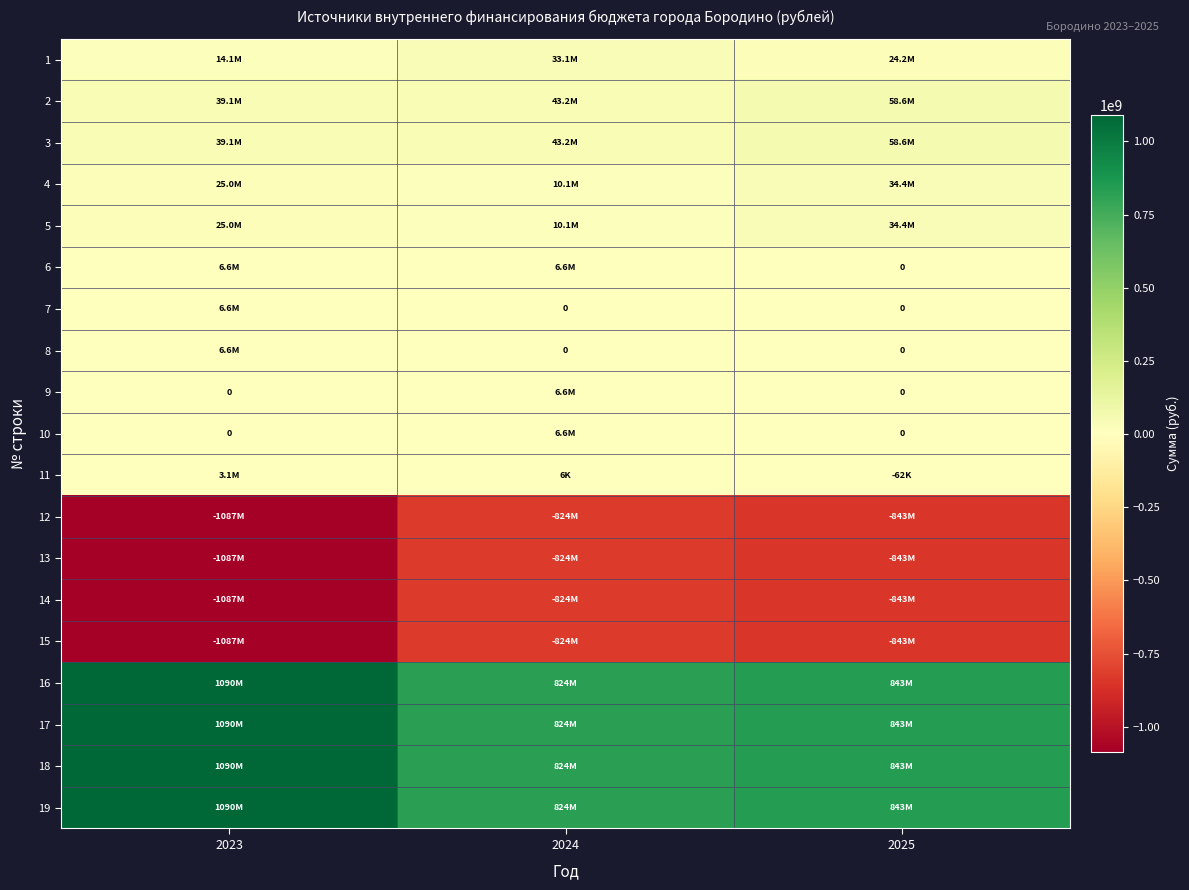

Where is 3 nearest to the value 48850000?

2024